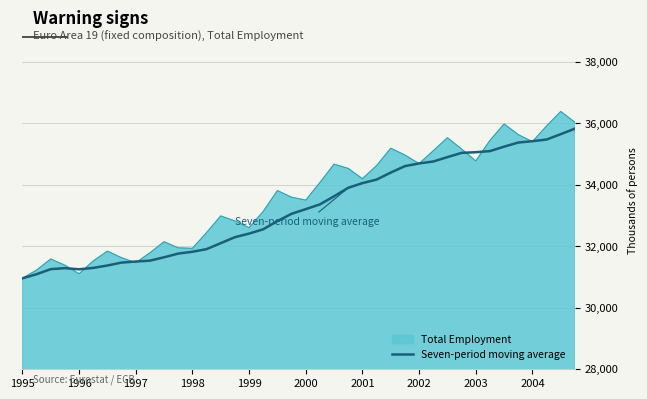

List the series in order of their peak value, highest first.

Total Employment, Seven-period moving average